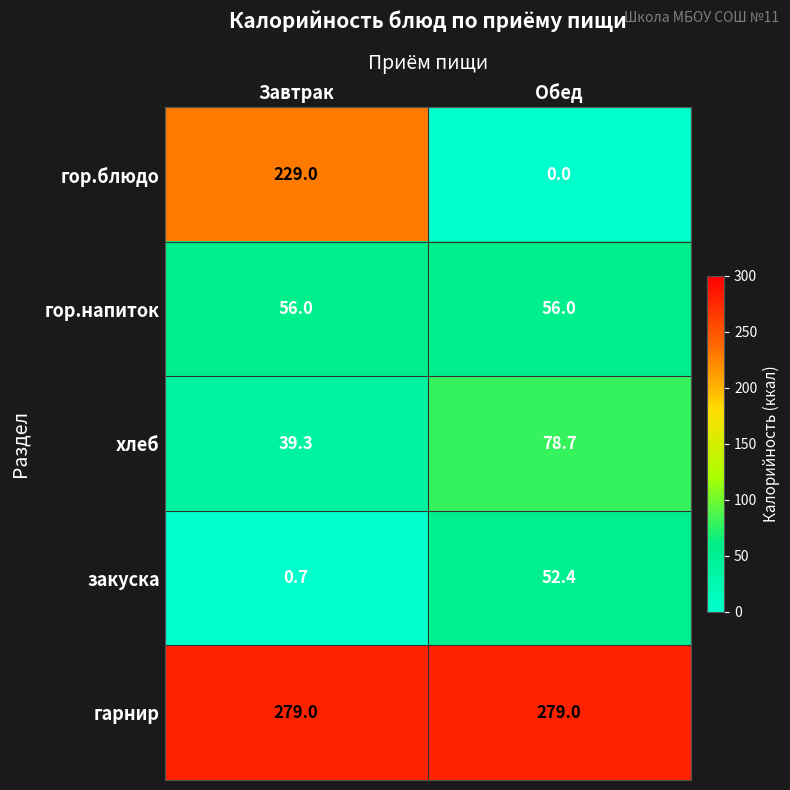

What is the average value of the закуска series?

26.6